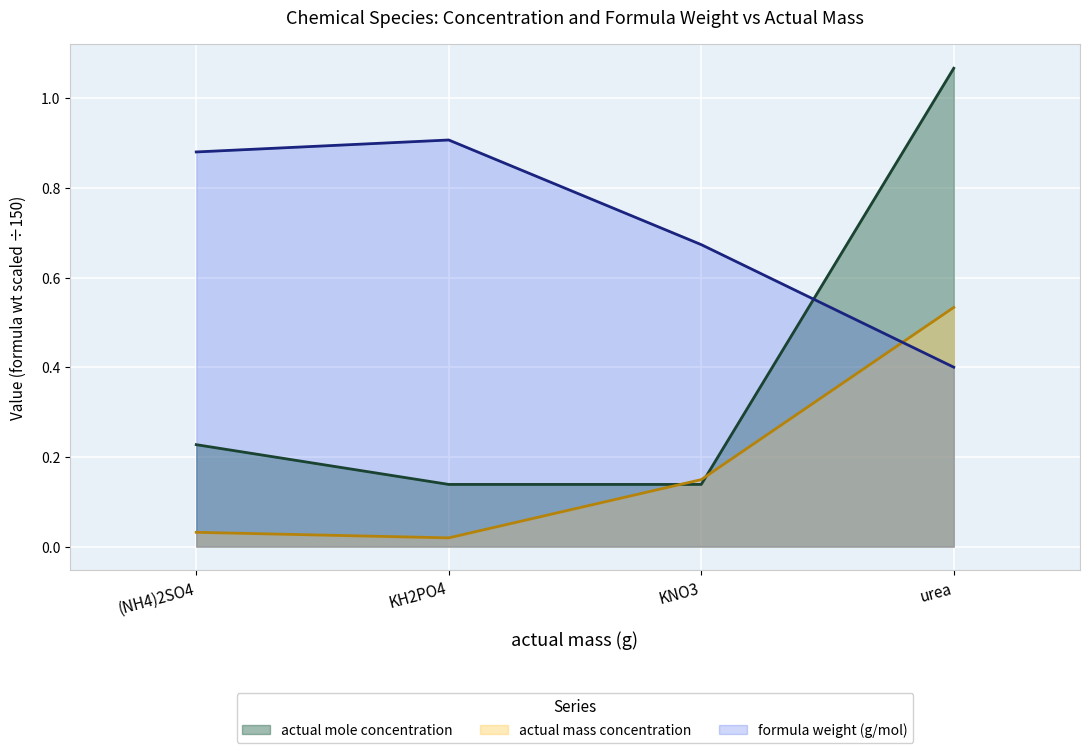

At which label does actual mass concentration reach its minimum?

KH2PO4